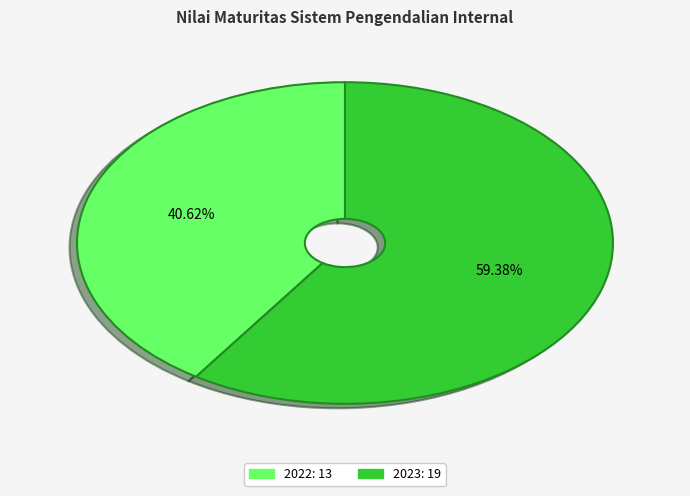

Does 2022 represent more than half of the total?

No